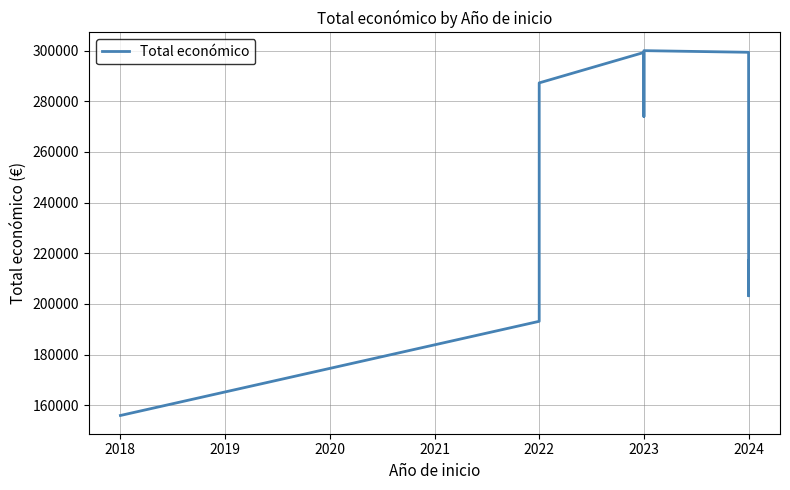

Between 2023 and 2018, which is larger?

2023